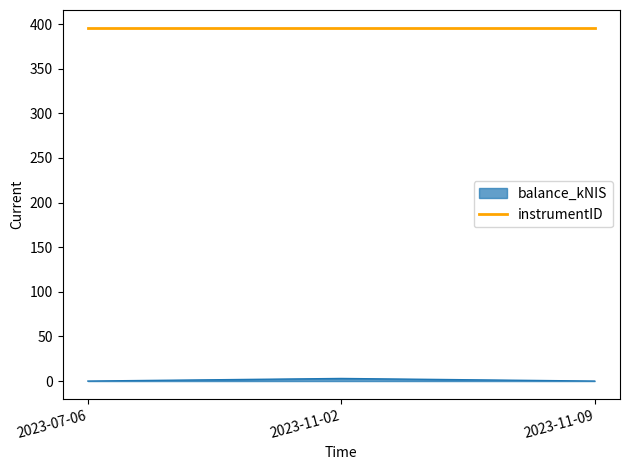

The value of balance_kNIS at 2023-07-06 is 0.0. True or false?

True